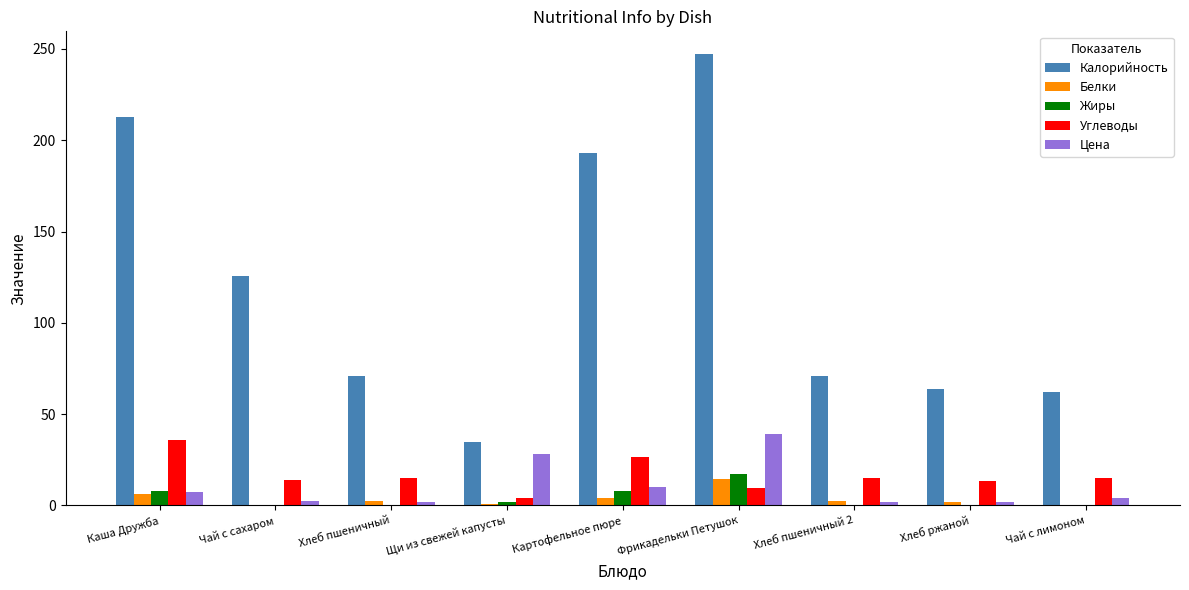

How many groups of bars are there?

9